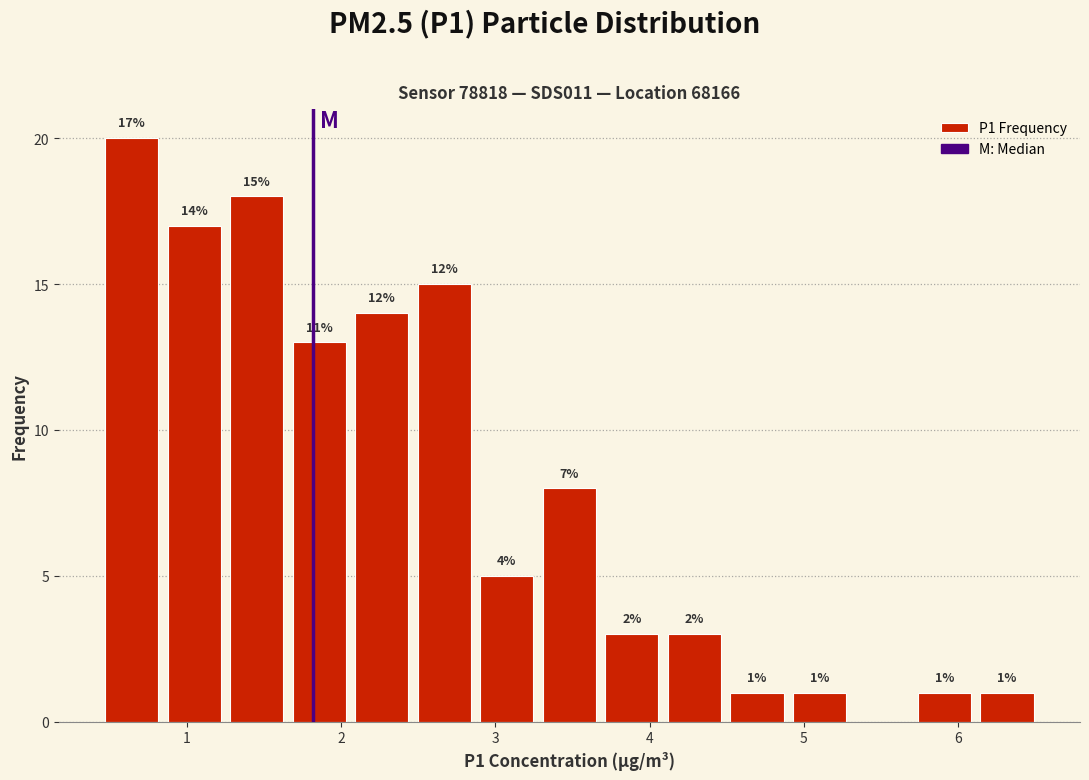

Over which range of the x-axis is the bar tallest?

0.5 to 0.9